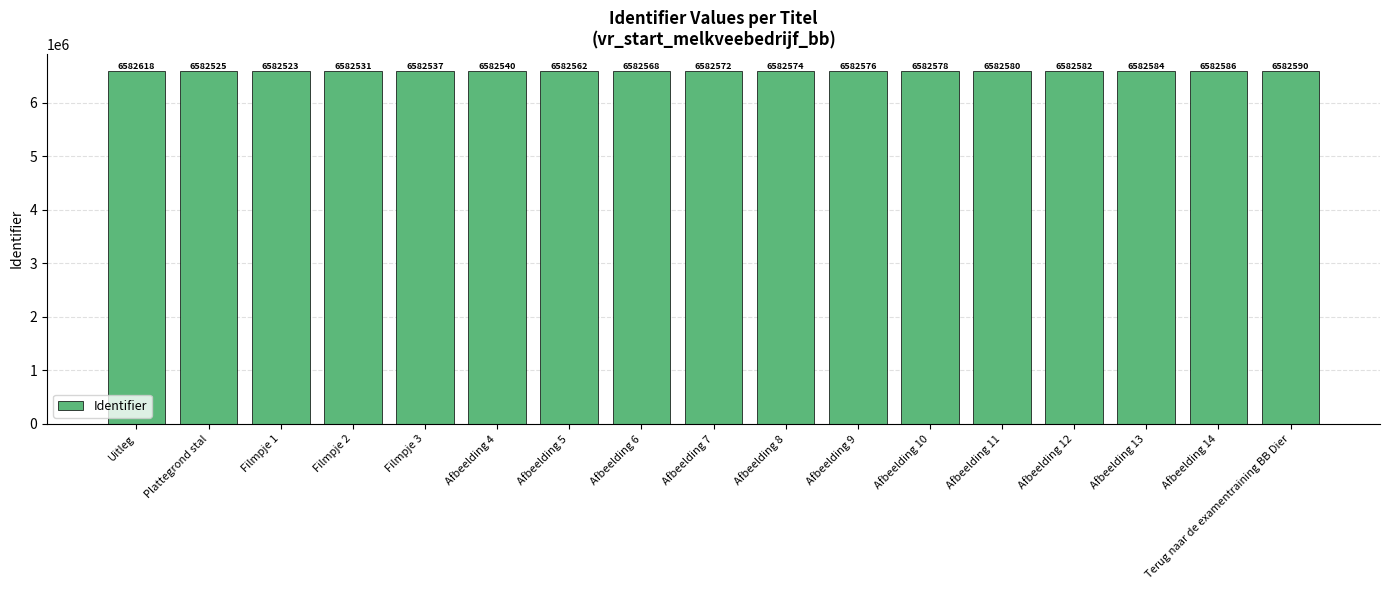

True or false: the data shows 6582568 at Afbeelding 6.

True